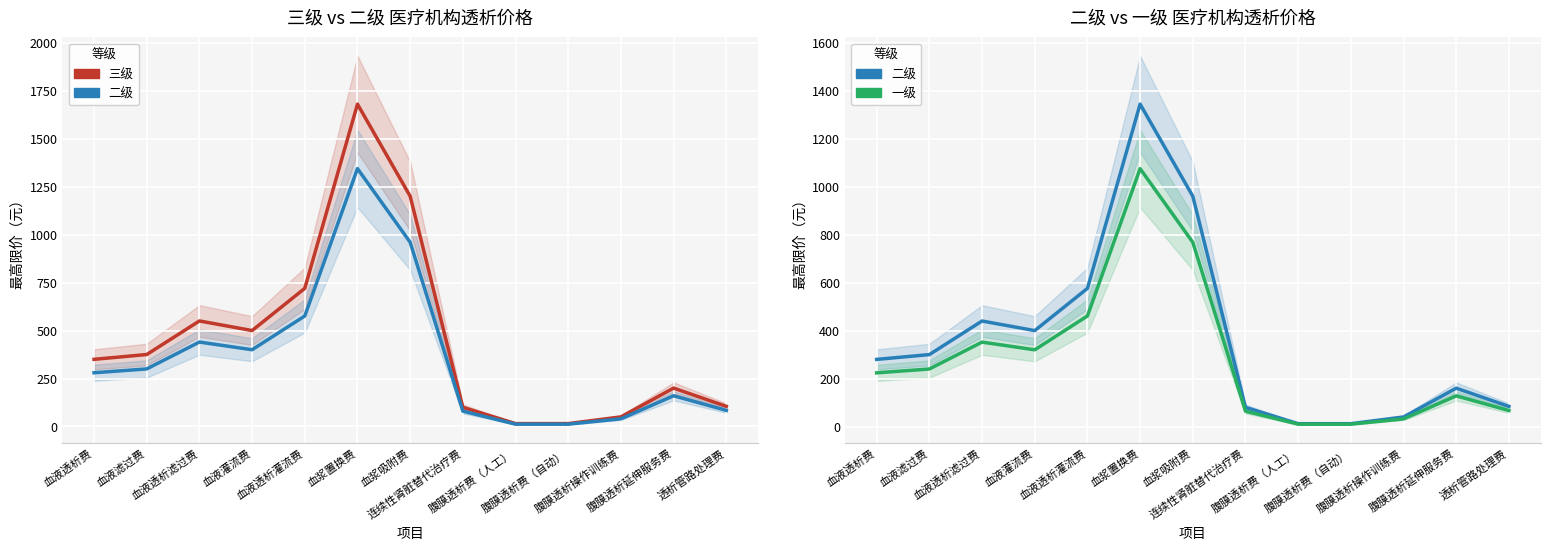

True or false: 一级 and 三级 cross at least once.

False